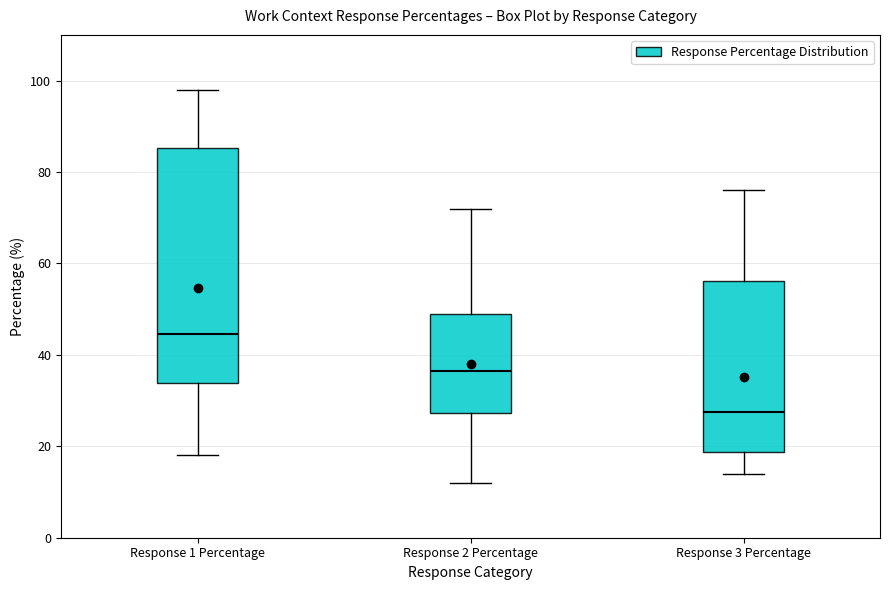

Which box is the tallest, from its lower edge to its upper edge?

Response 1 Percentage